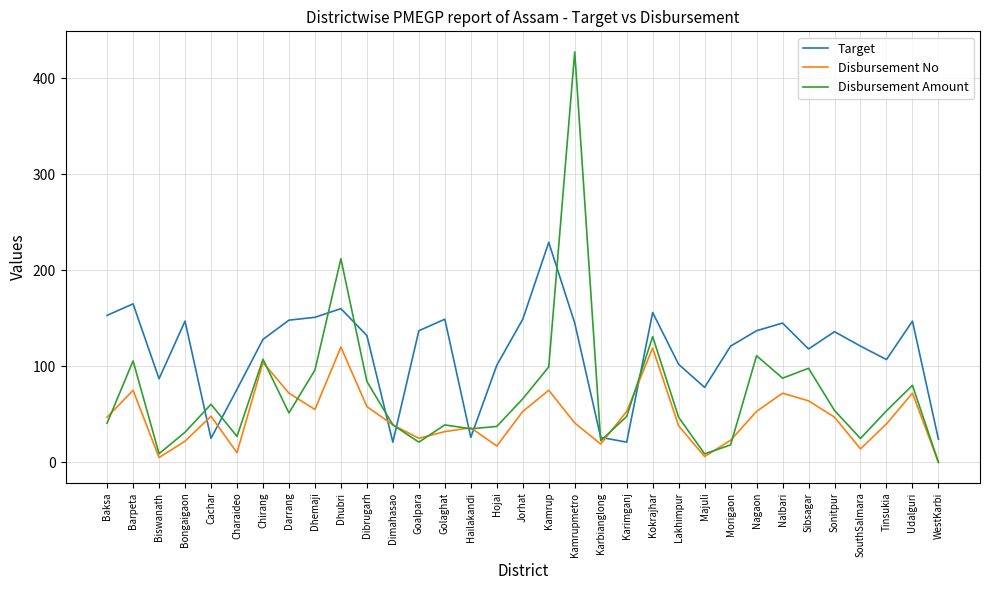

Is it true that Target equals 156.1 at Lakhimpur?

False